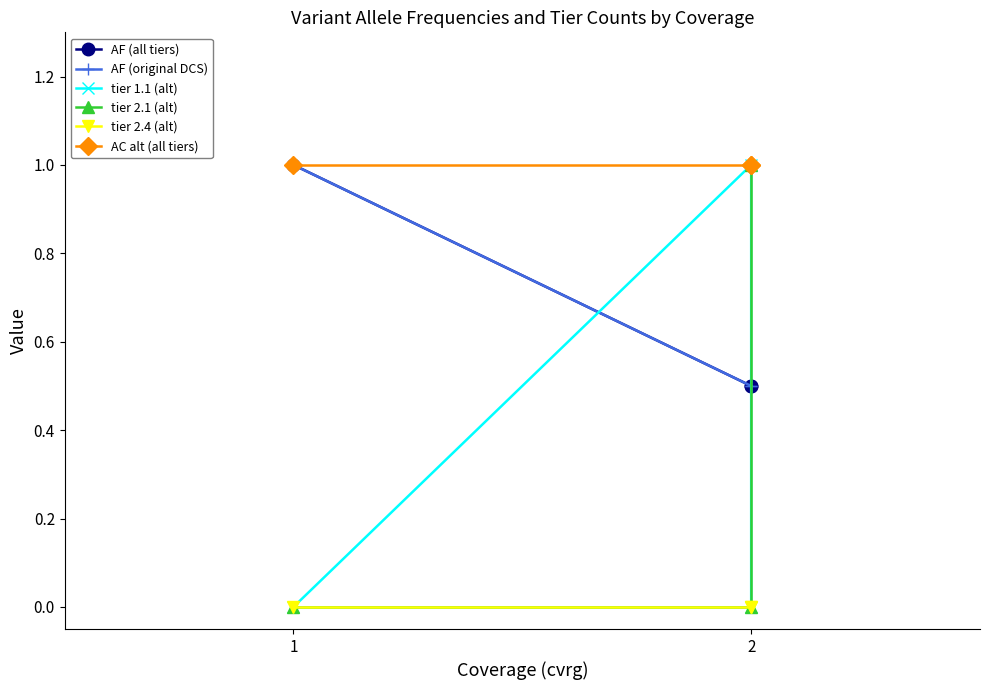

True or false: AC alt (all tiers) has a value of 1.0 at 1.

True